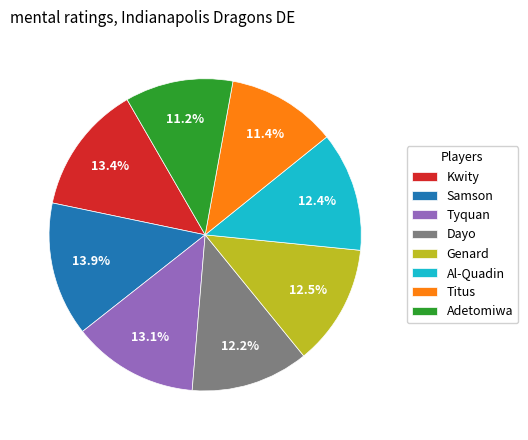

To the nearest percent, what is the difference between the largest and smallest slice percentages?

3%